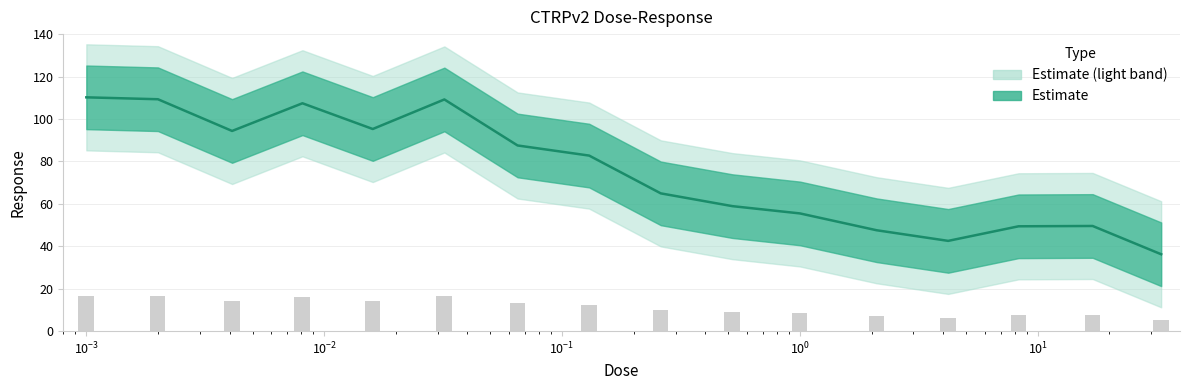

Read the value at 0.002.

109.3